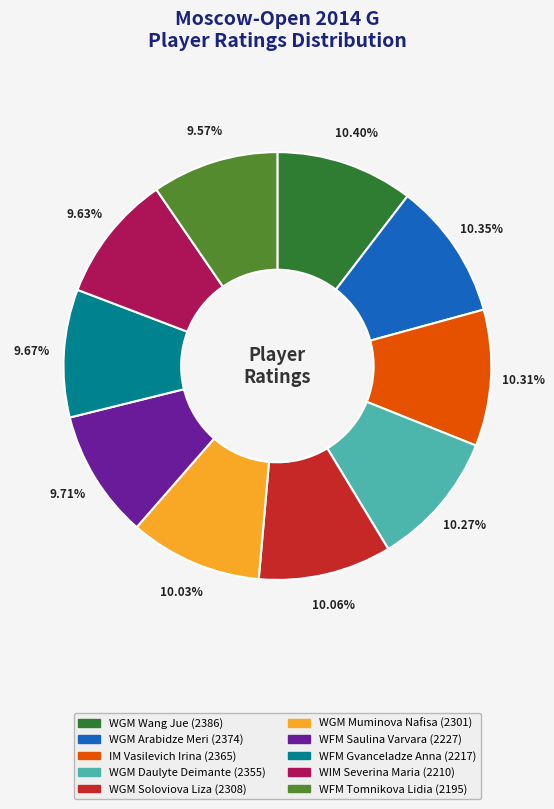

Approximately how many times larger is the value at WGM Muminova Nafisa compared to WGM Soloviova Liza?

1.0